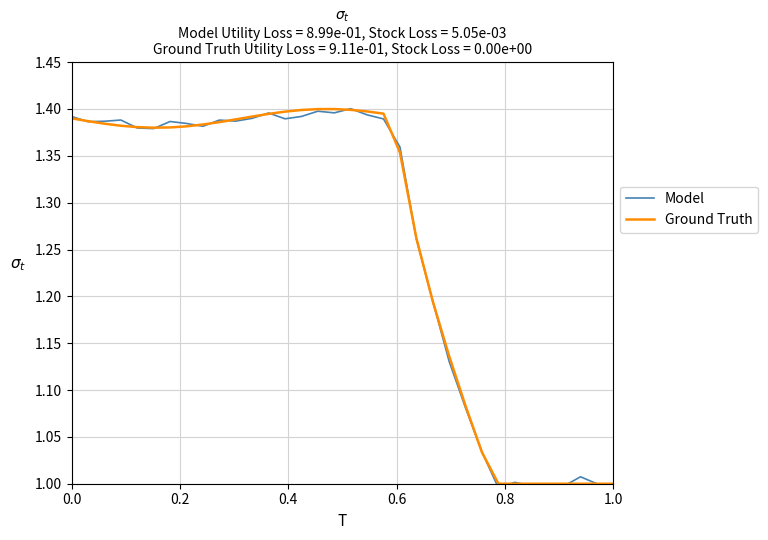

How many intersections are there between Model and Ground Truth?

21